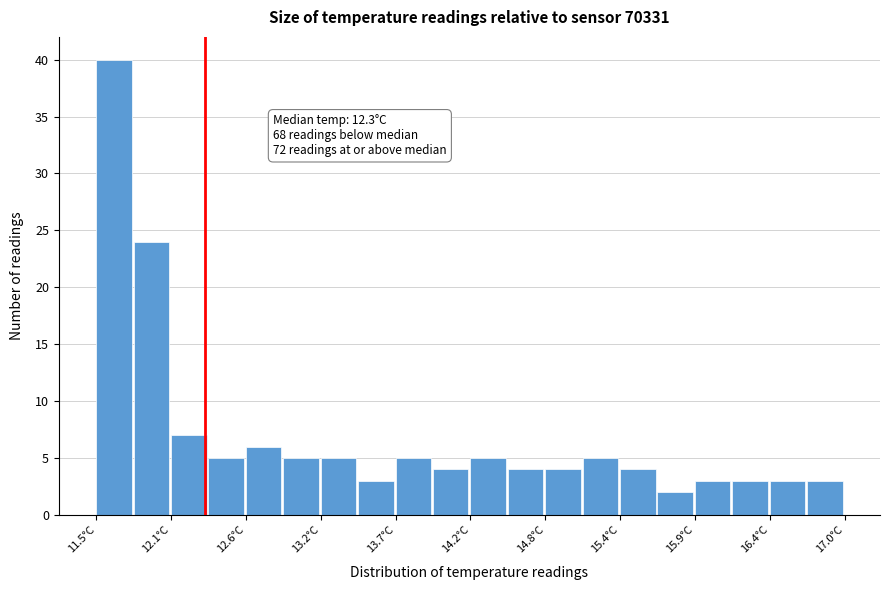

Around what value on the x-axis is the tallest bar? Give the approximate position of its centre, as read against the axis.

11.6